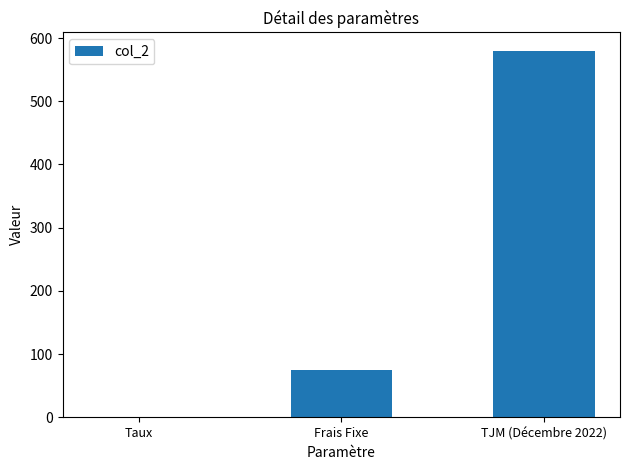

Count the number of data series in this chart.

1